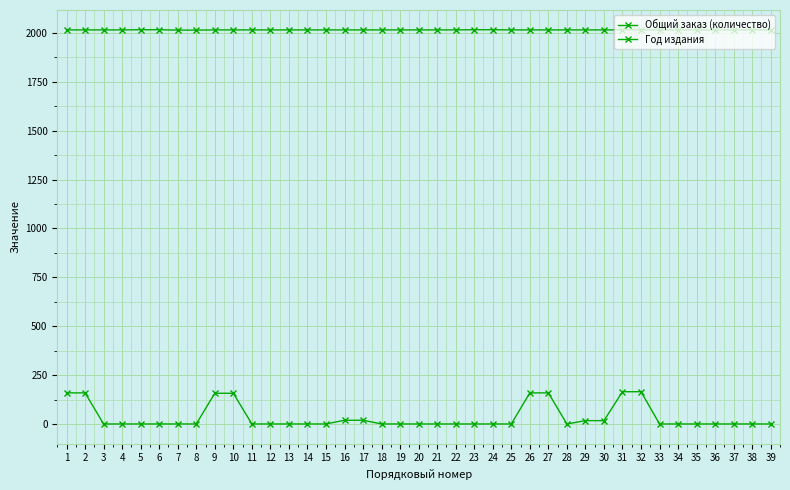

Rank the series at 31 from highest to lowest value.

Год издания, Общий заказ (количество)